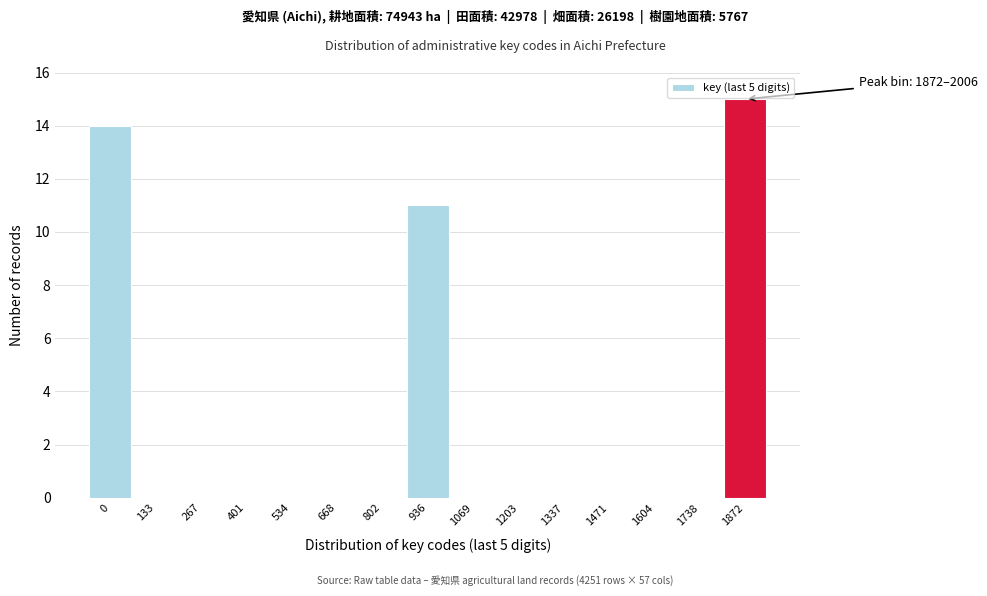

Reading left to right, what are all the values shown in this chart?

0=14	133=0	267=0	401=0	534=0	668=0	802=0	936=11	1069=0	1203=0	1337=0	1471=0	1604=0	1738=0	1872=15